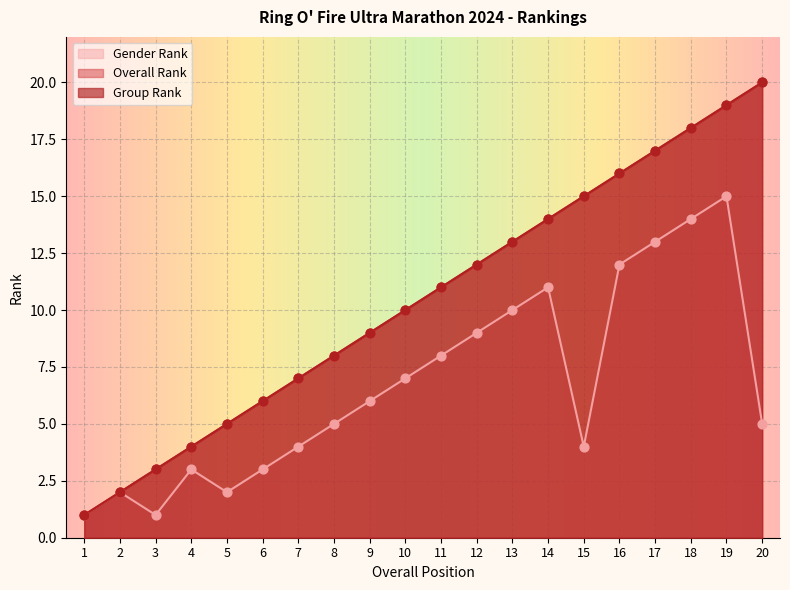

What are all the series names shown in the legend?

Group Rank, Overall Rank, Gender Rank